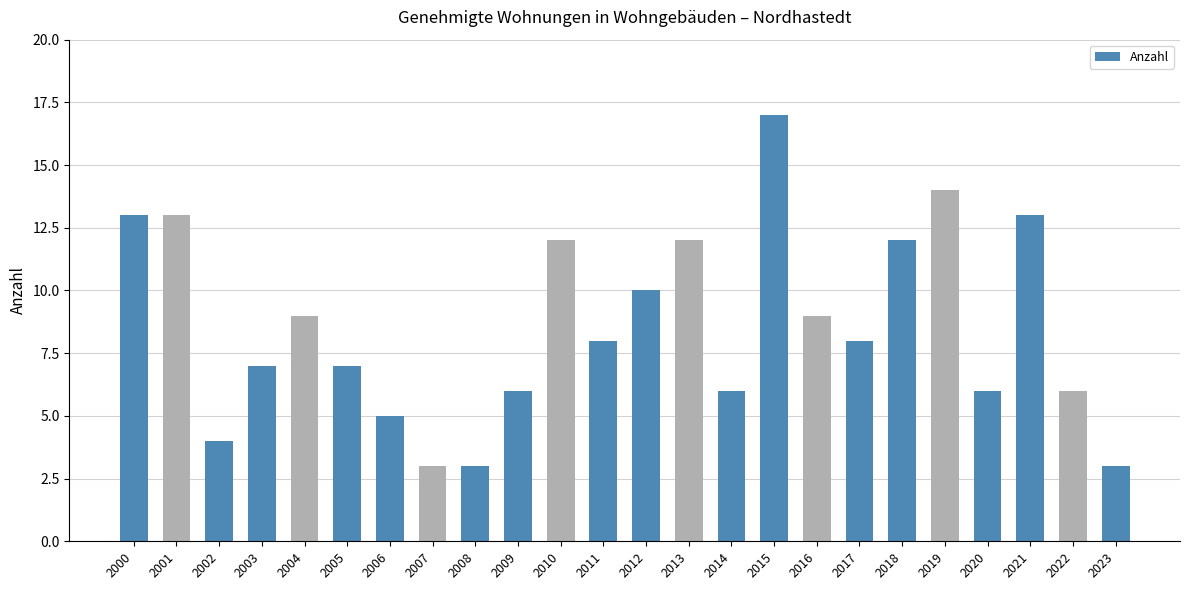

How many distinct data groups are displayed?

1